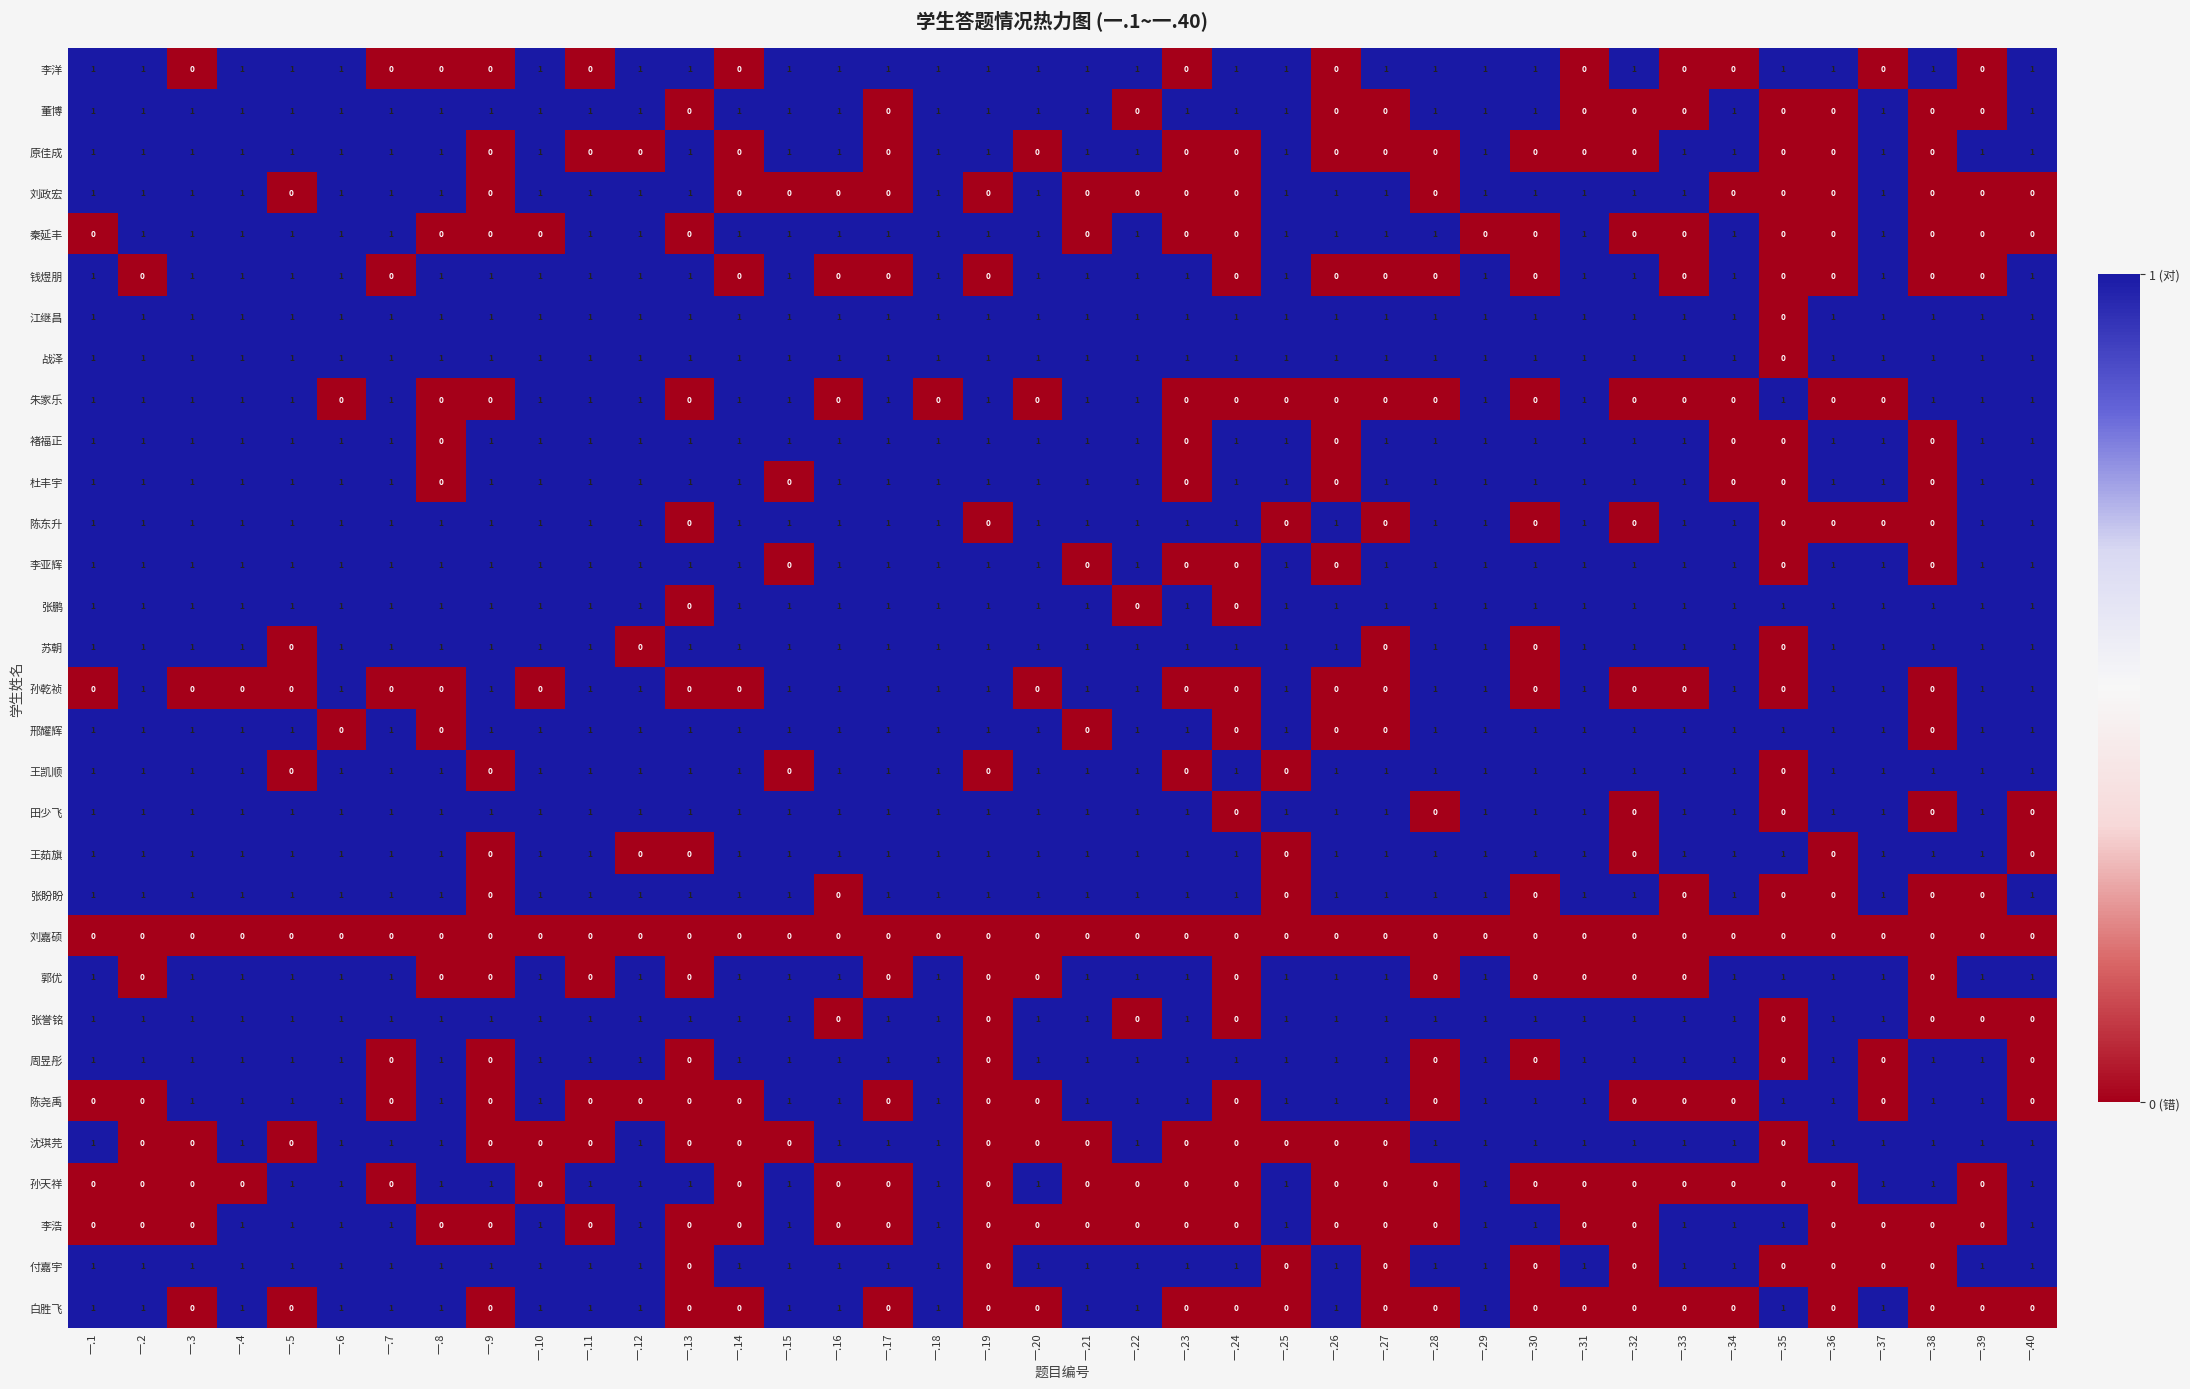

Count the 褚福正 values in the range 1 to 2.

34